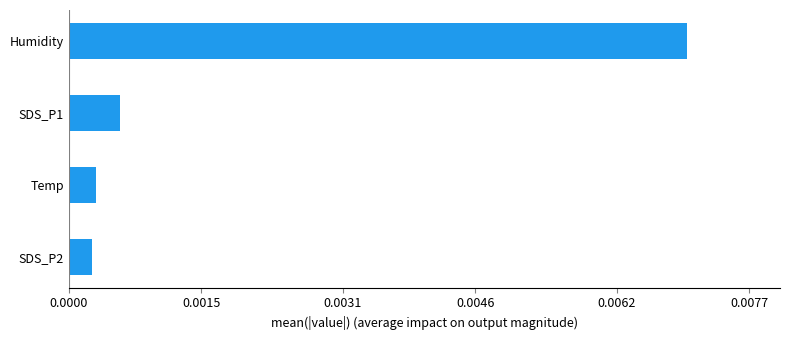

How many series are shown in this chart?

1